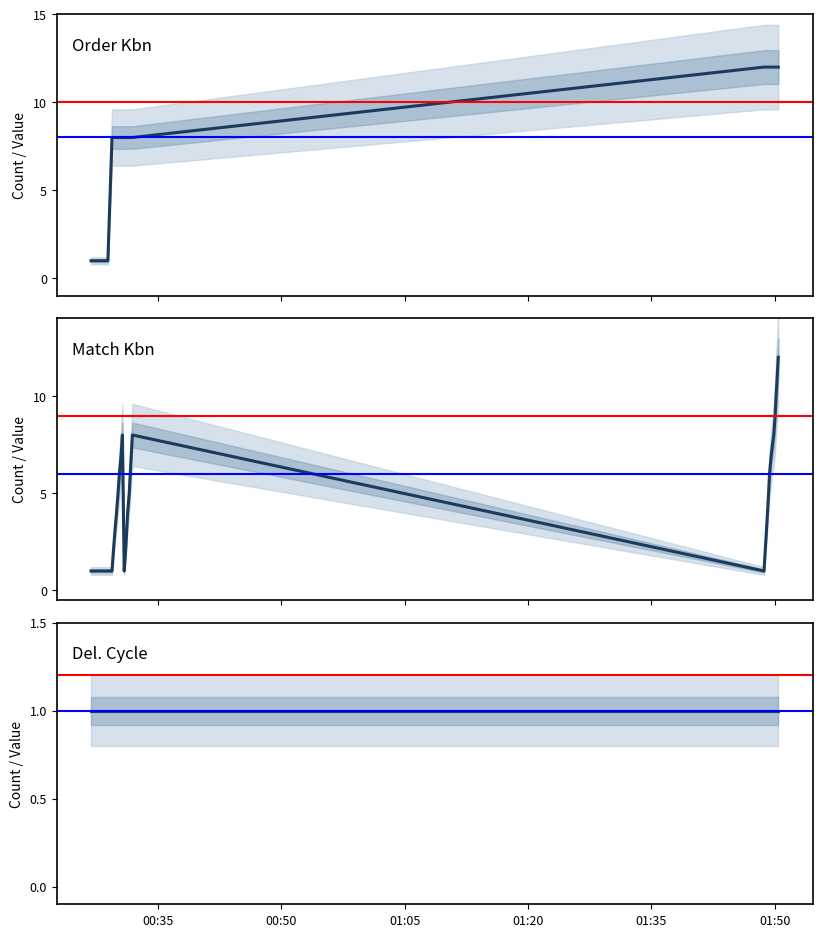

Where is Del. Cycle nearest to the value 1?

00:35